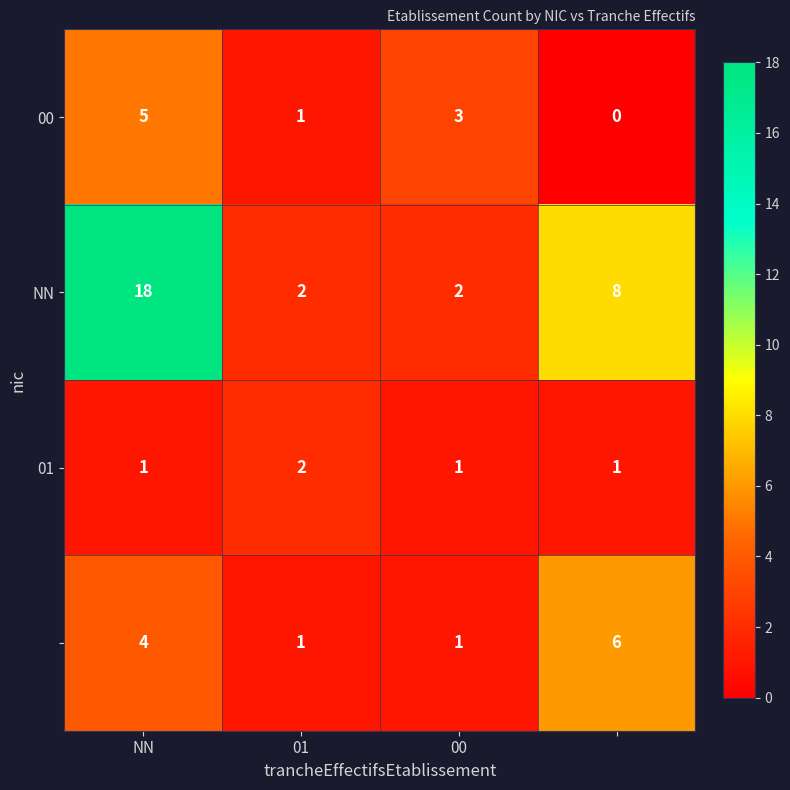

What is the greatest value displayed?

18